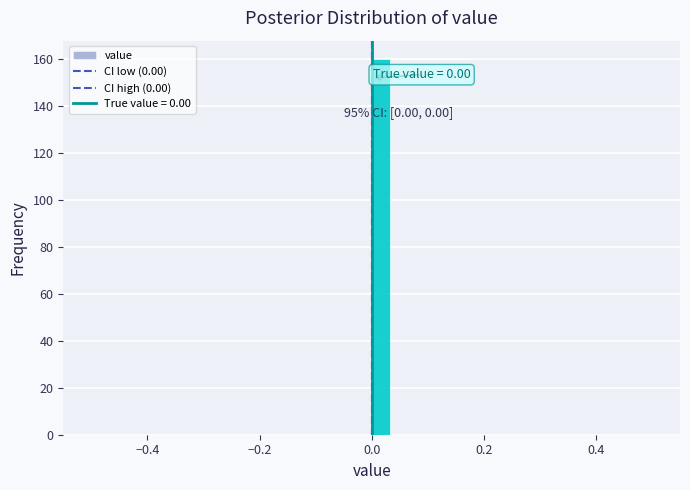

Read against the x-axis, roughly where is the centre of the tallest bar?

0.02